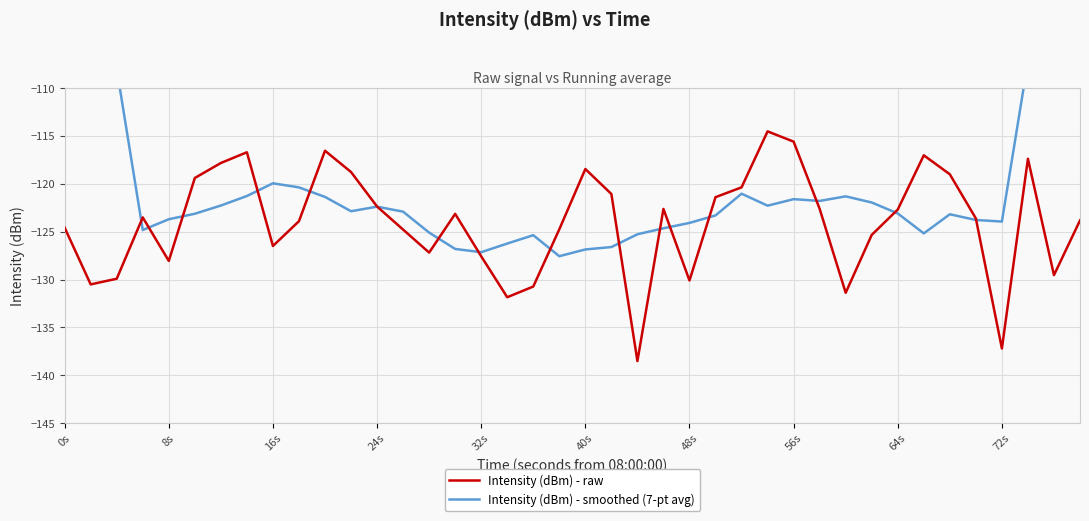

Which series ends up on top after the final intersection of Intensity (dBm) - smoothed (7-pt avg) and Intensity (dBm) - raw?

Intensity (dBm) - smoothed (7-pt avg)